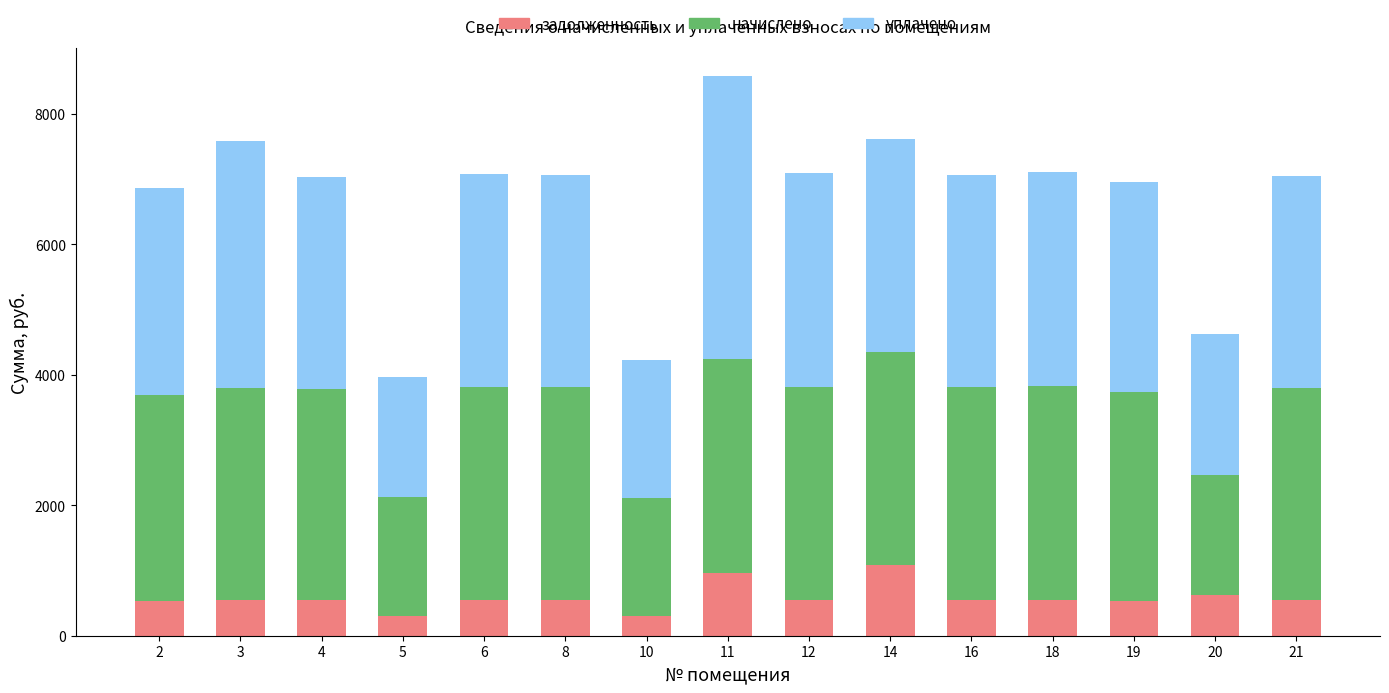

What is the average value of the задолженность series?

579.1